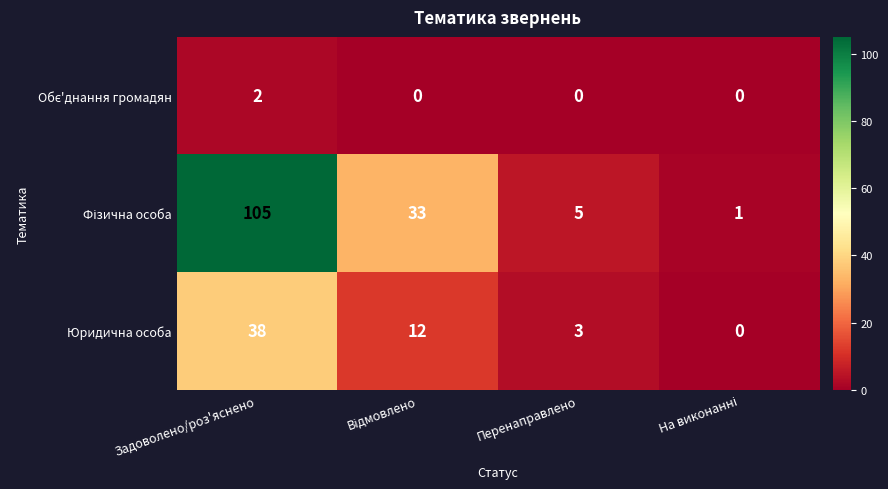

Is it true that Юридична особа equals 3 at Перенаправлено?

True